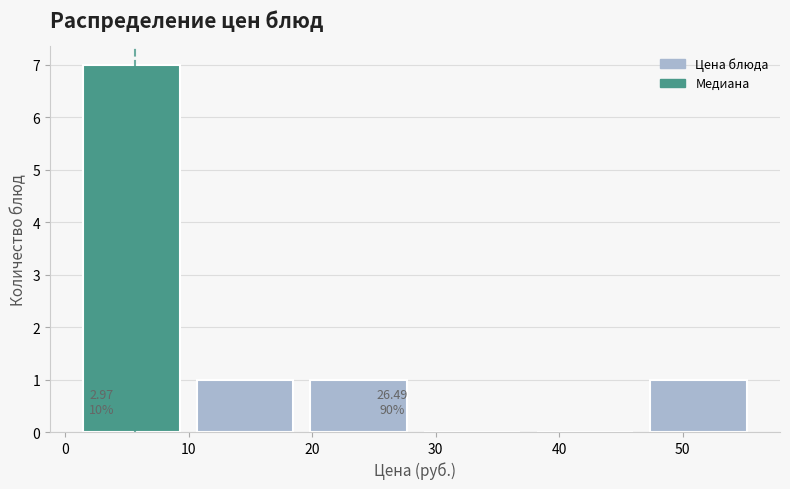

Over which range of the x-axis is the bar tallest?

1 to 11